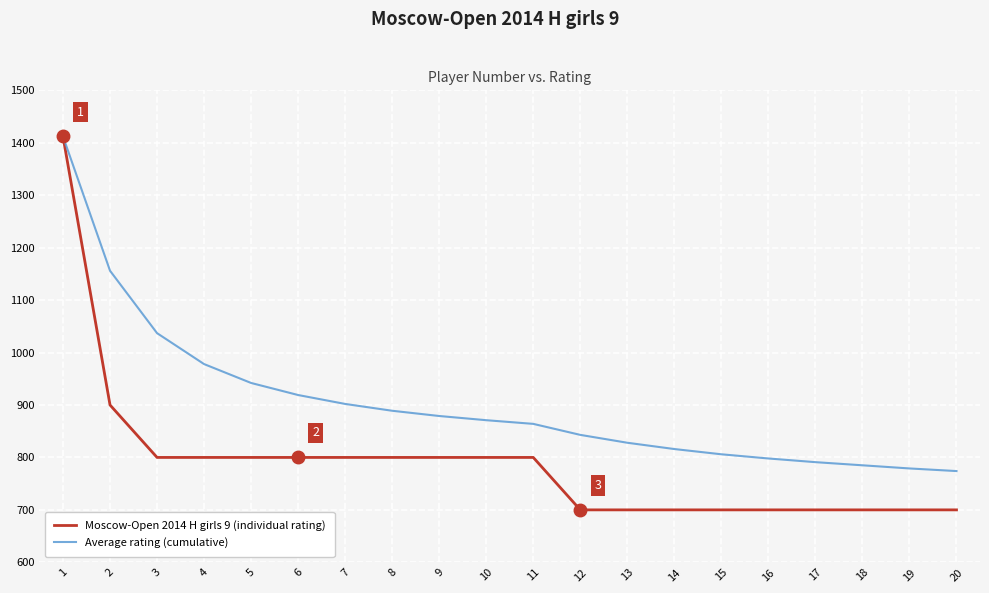

Reading left to right, extract all data points from this chart.

Moscow-Open 2014 H girls 9 (individual rating): 1412	900	800	800	800	800	800	800	800	800	800	700	700	700	700	700	700	700	700	700
Average rating (cumulative): 1412	1156	1037	978	942	919	902	889	879	871	864	843	828	816	806	798	791	785	779	774